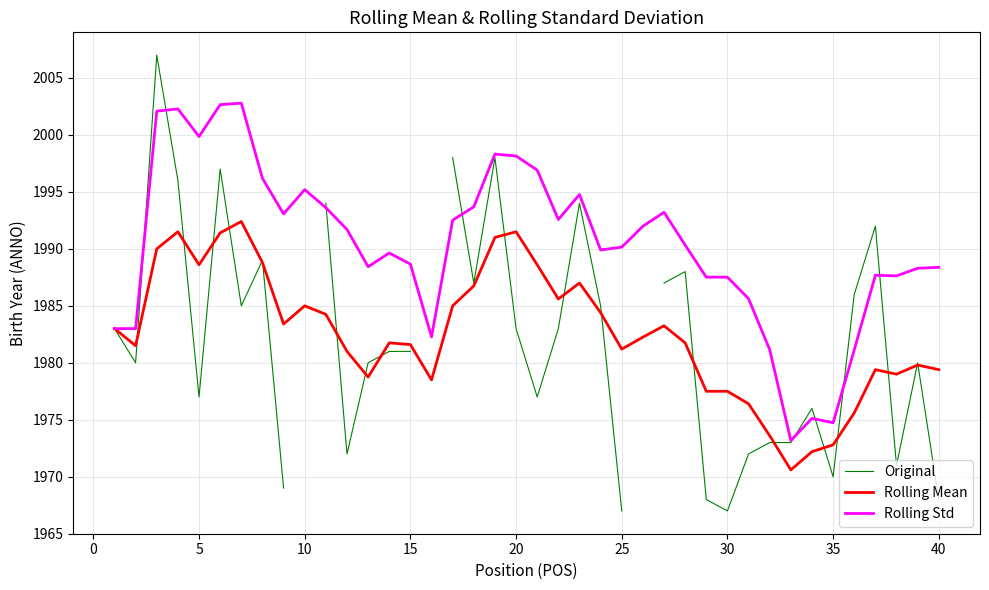

What is the value of the Rolling Std point at the 2nd from the left?

1983.0